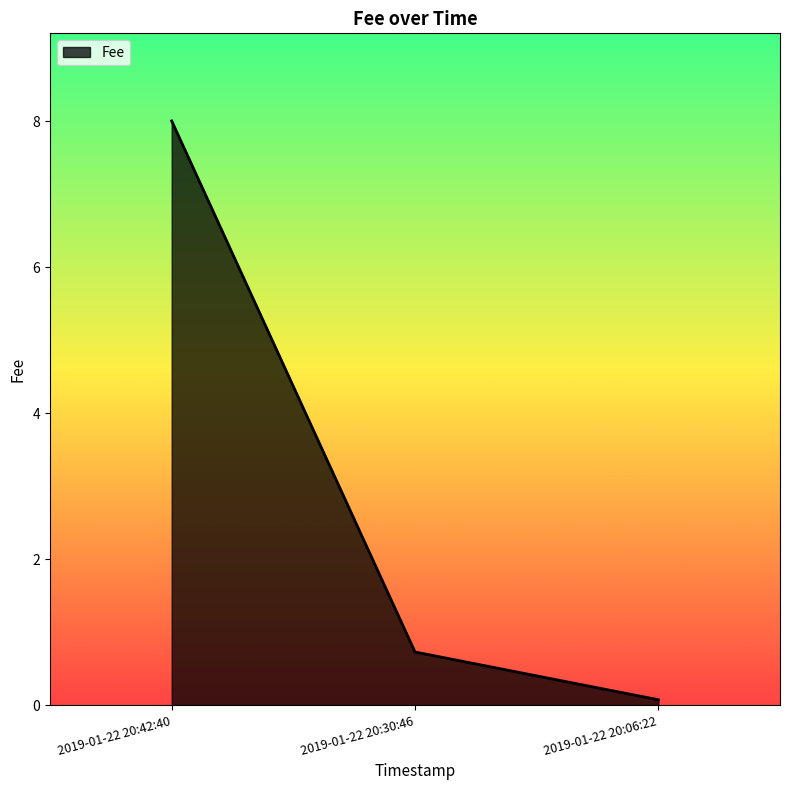

Rank the categories by value from highest to lowest.

2019-01-22 20:42:40, 2019-01-22 20:30:46, 2019-01-22 20:06:22